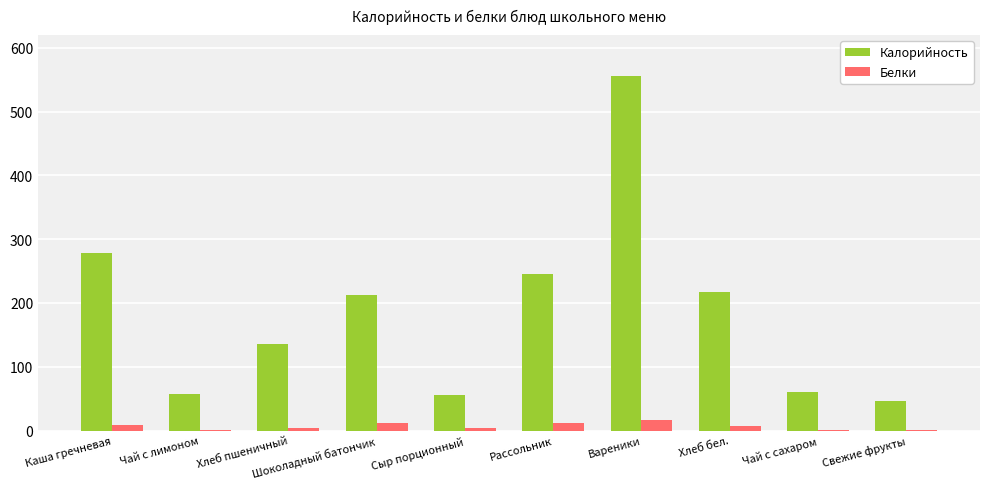

Which series changed the most between Каша гречневая and Чай с сахаром?

Калорийность